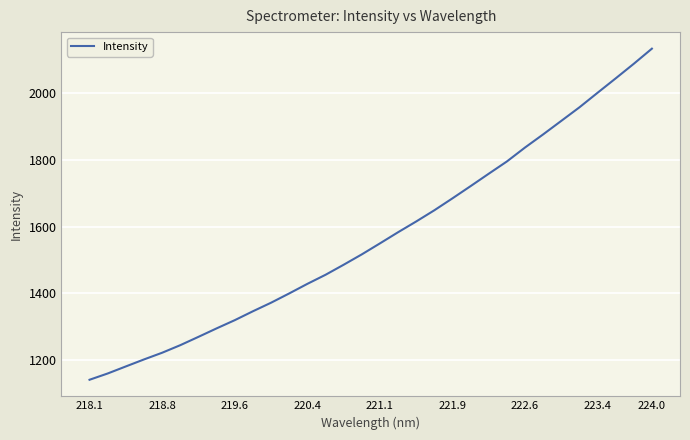

What is the smallest value displayed?

1140.2